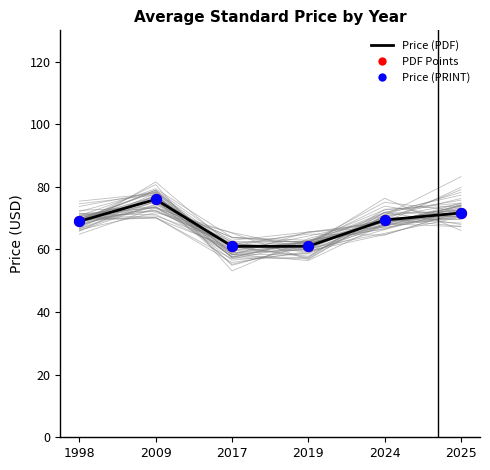

Approximately how many times larger is the value at 2024 compared to 1998?

1.0